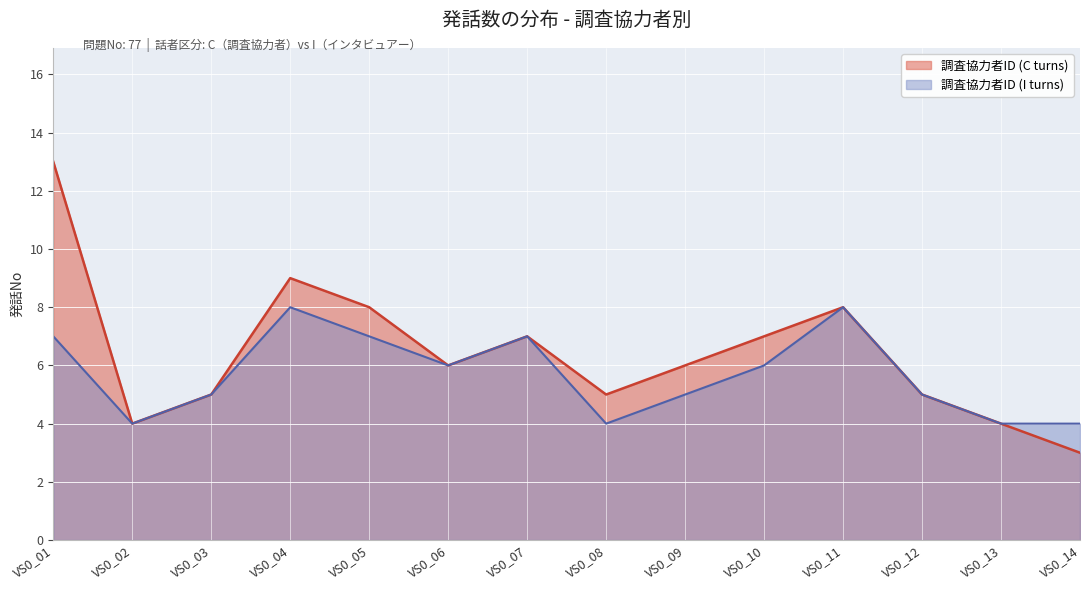

Which category has the lowest value across all series?

VS0_14